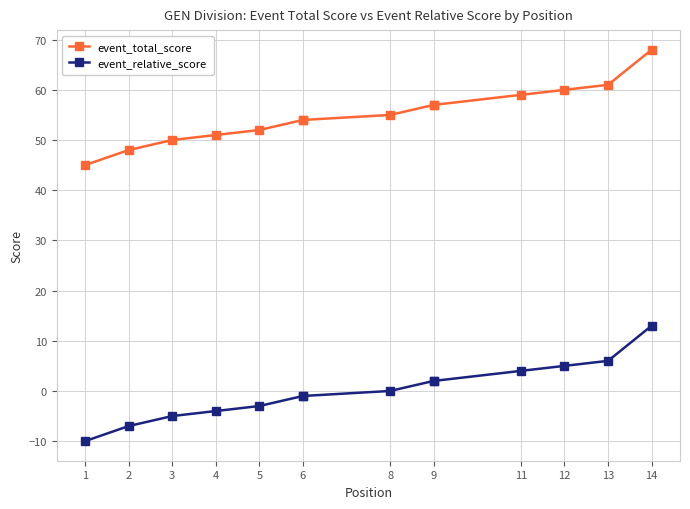

Which category has the lowest value across all series?

1